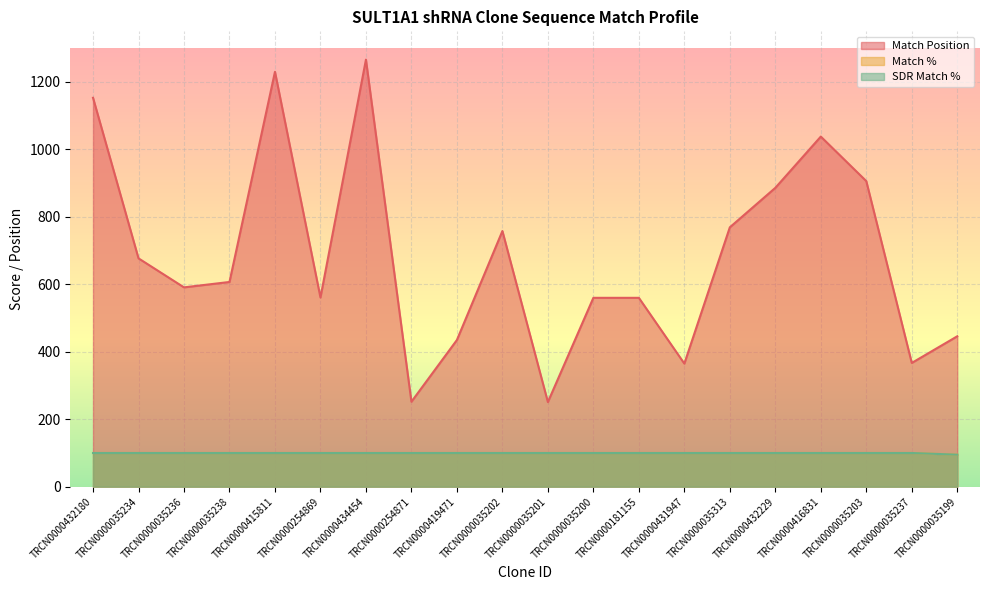

What is the average value of the SDR Match % series?

100